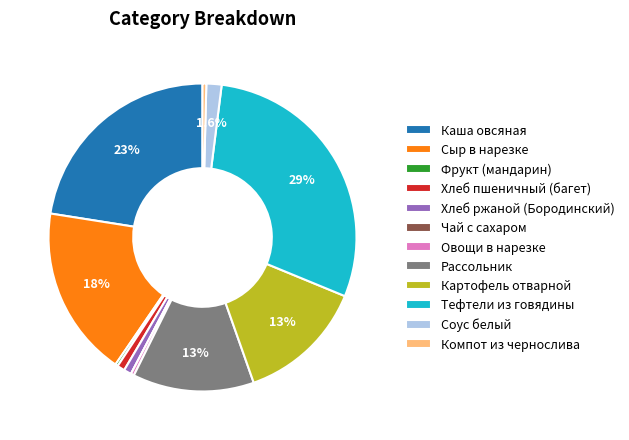

What percentage is the Рассольник slice, to the nearest percent?

13%